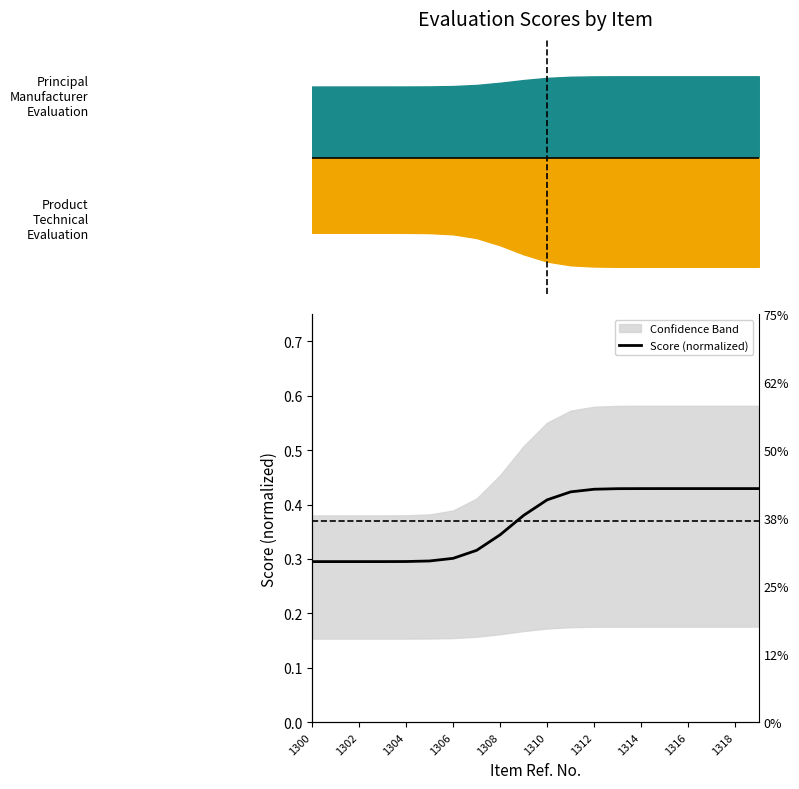

What is the value of the 18th point from the left?

0.4